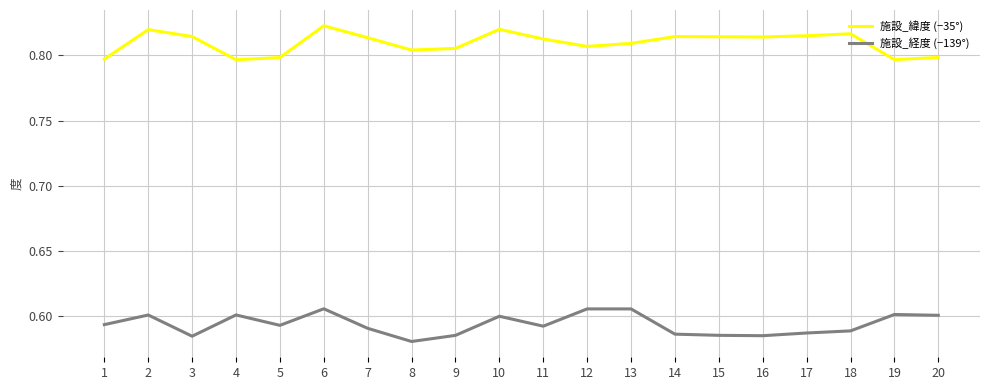

Is it true that 施設_緯度 (−35°) equals 0.8 at 6?

True